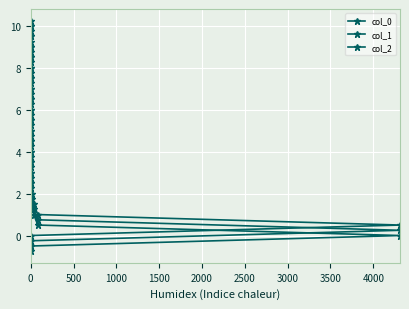

Which series has the widest spread of values?

col_1